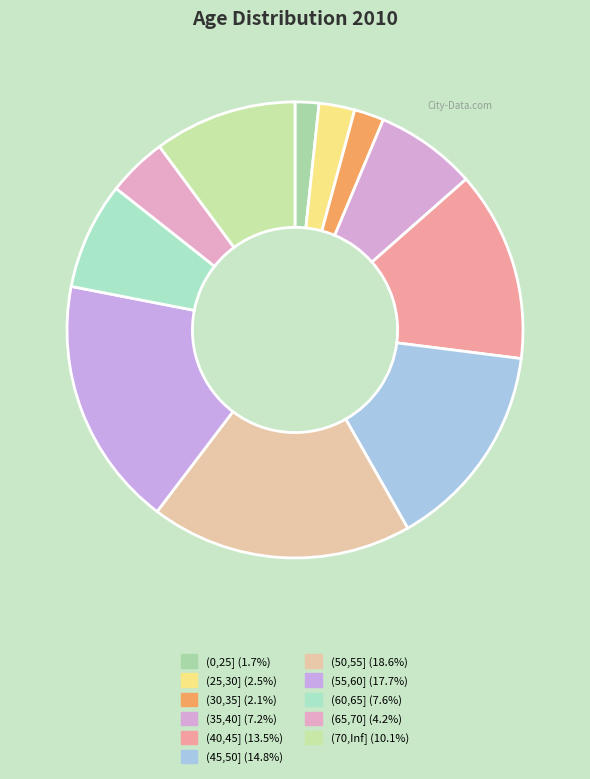

What percentage is the (45,50] slice, to the nearest percent?

15%